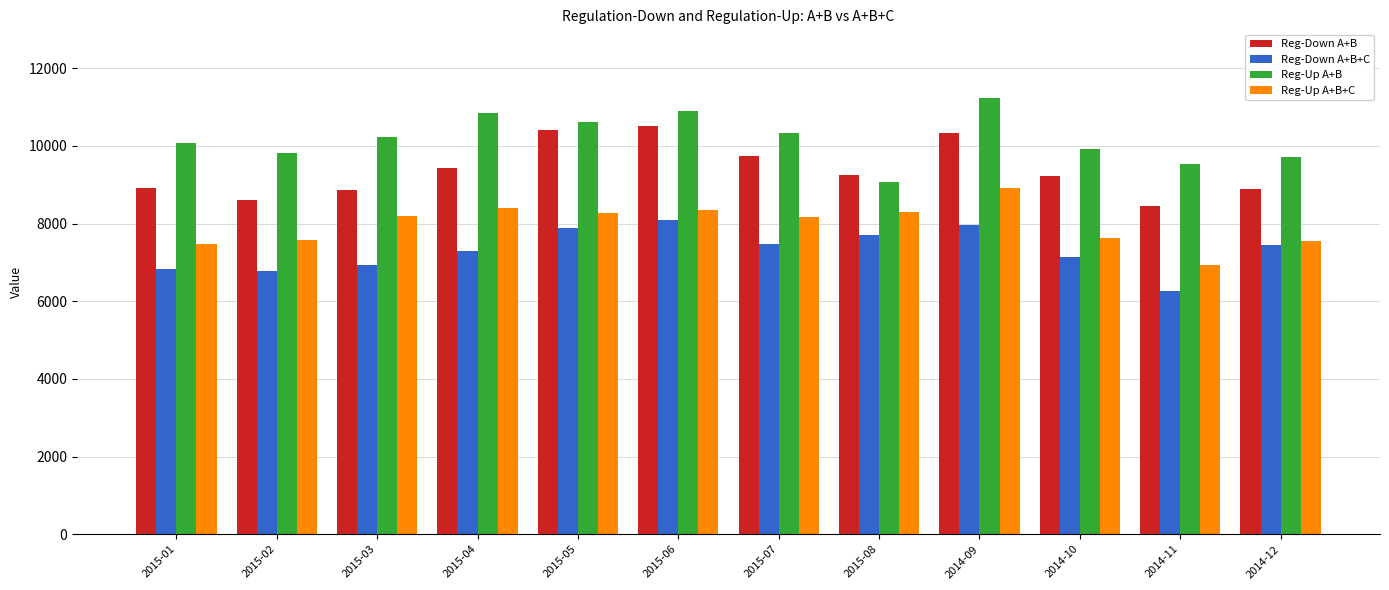

List the series in order of their peak value, lowest first.

Reg-Down A+B+C, Reg-Up A+B+C, Reg-Down A+B, Reg-Up A+B